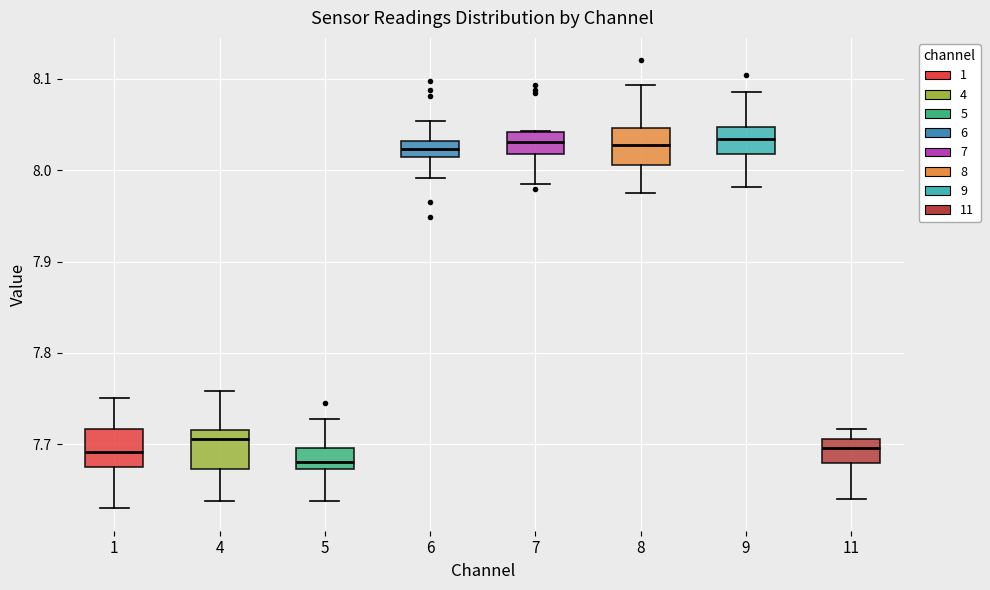

Where does the lower whisker of the box at x = 6 end on the y-axis? The values are not printed on the chart, so give them approximately, as read against the axis.

7.99